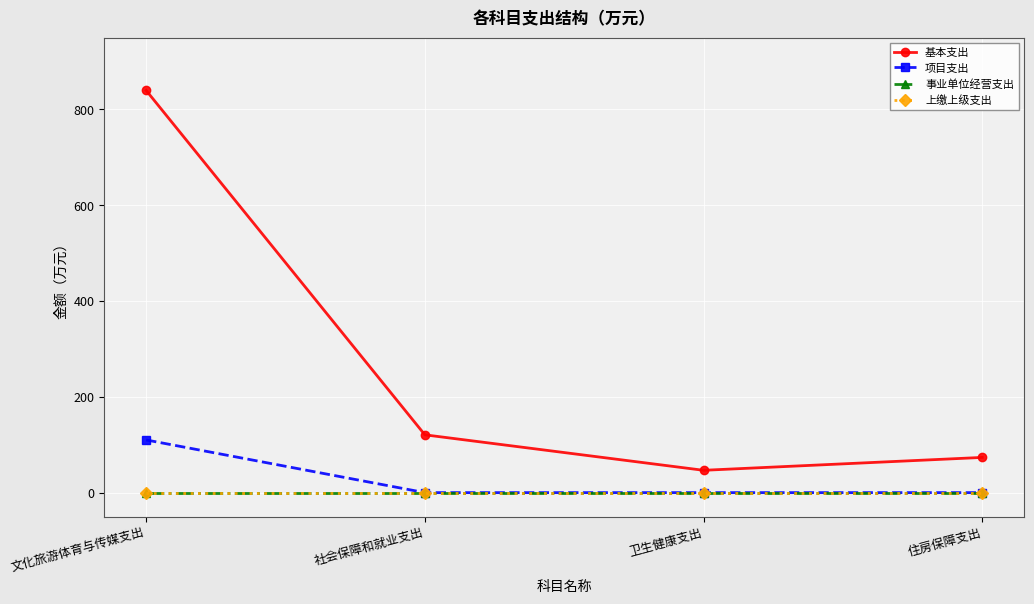

List the series in order of their peak value, highest first.

基本支出, 项目支出, 事业单位经营支出, 上缴上级支出